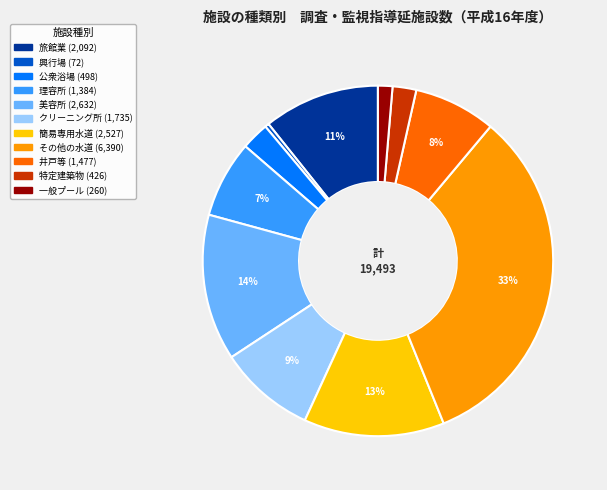

How many segments does this pie chart have?

11